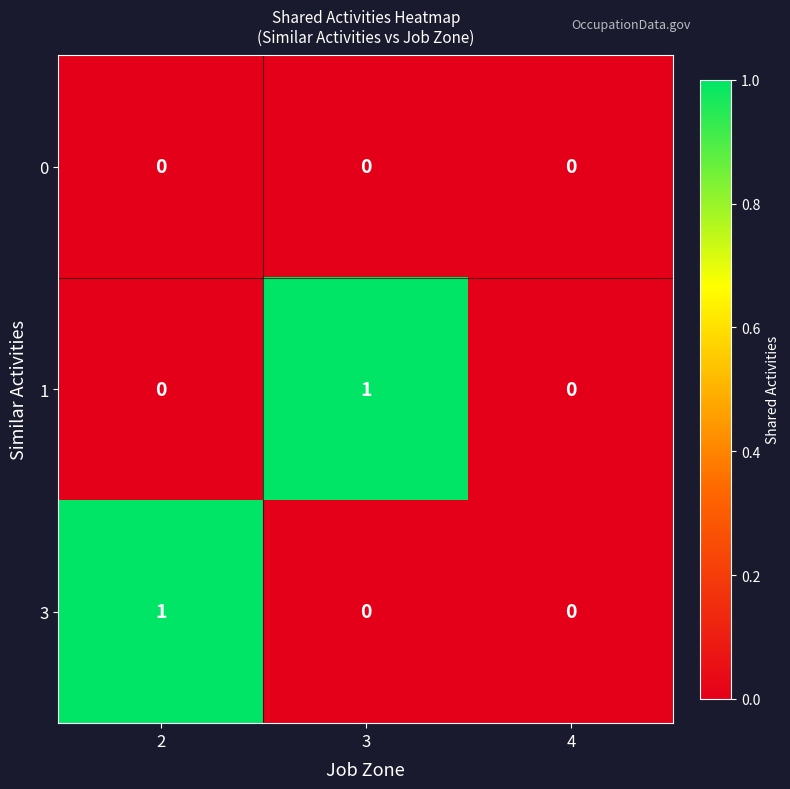

How many categories are shown in the chart?

3